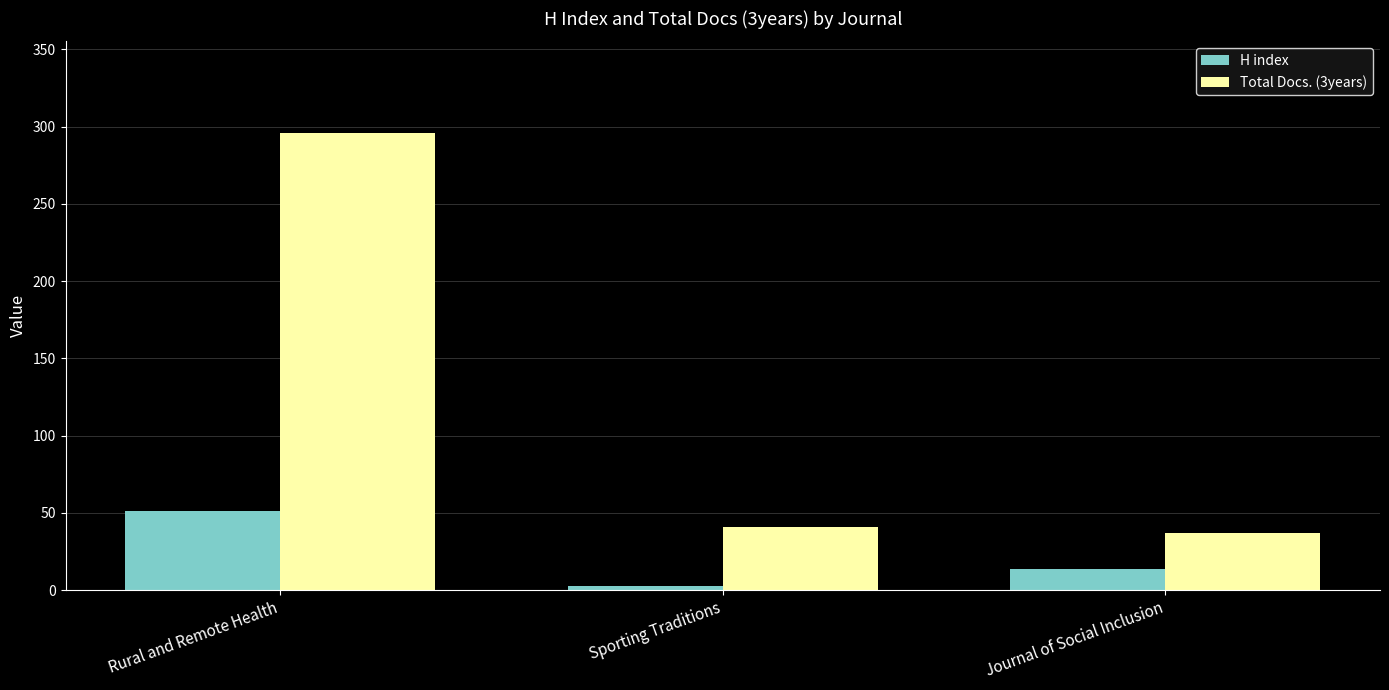

At which category is the sum across all series the highest?

Rural and Remote Health